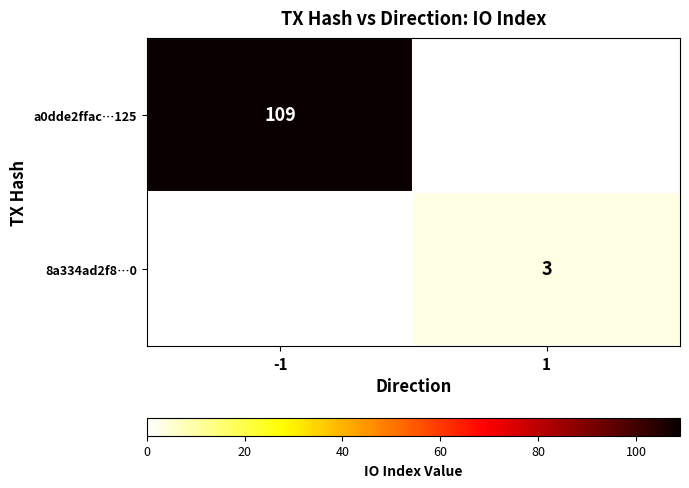

The value of a0dde2ffac…125 at -1 is 192.0. True or false?

False